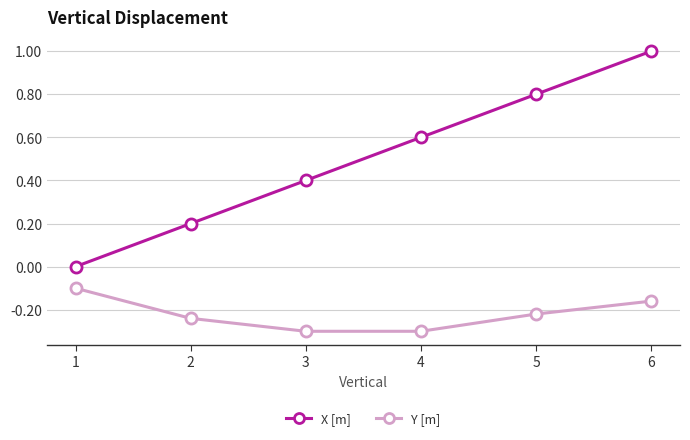

The value of Y [m] at 2 is -0.3. True or false?

False